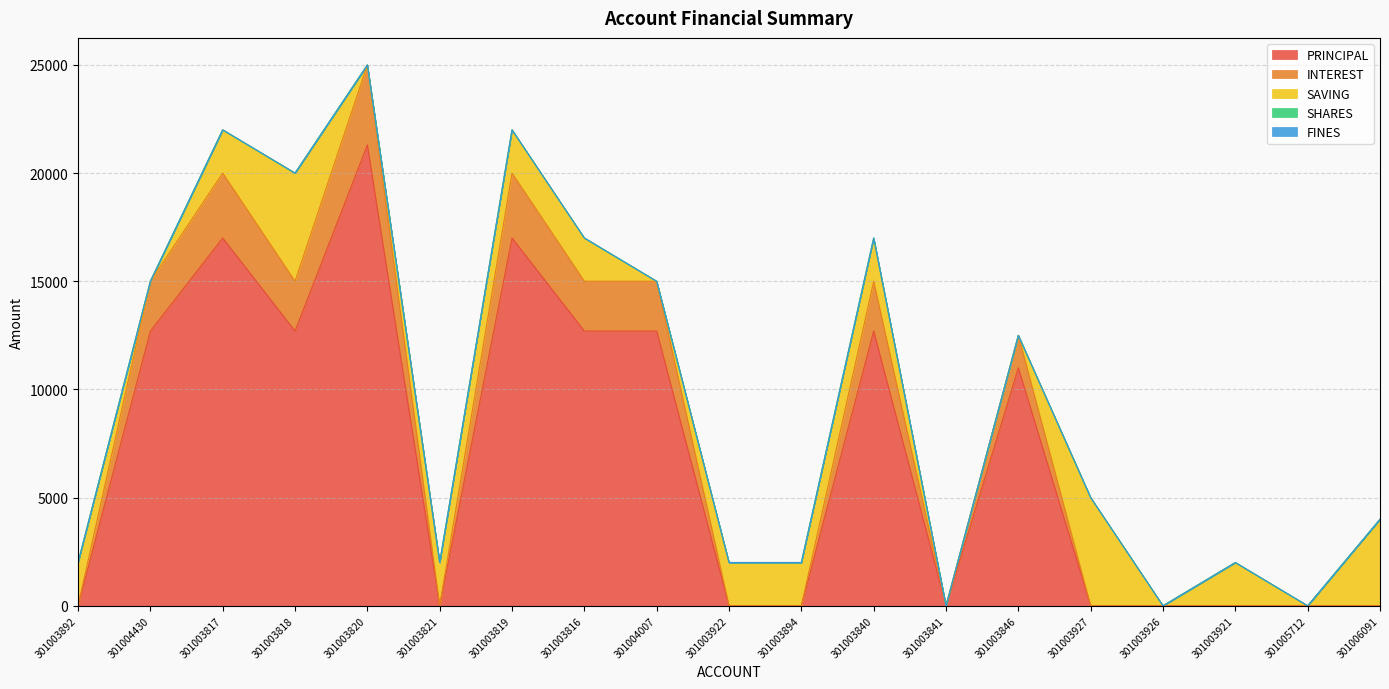

Reading left to right, extract all data points from this chart.

PRINCIPAL: 0	12700	17000	12700	21300	0	17000	12700	12700	0	0	12700	0	11000	0	0	0	0	0
INTEREST: 0	2300	3000	2300	3700	0	3000	2300	2300	0	0	2300	0	1500	0	0	0	0	0
SAVING: 2000	0	2000	5000	0	2000	2000	2000	0	2000	2000	2000	0	0	5000	0	2000	0	4000
SHARES: 0	0	0	0	0	0	0	0	0	0	0	0	0	0	0	0	0	0	0
FINES: 0	0	0	0	0	0	0	0	0	0	0	0	0	0	0	0	0	0	0